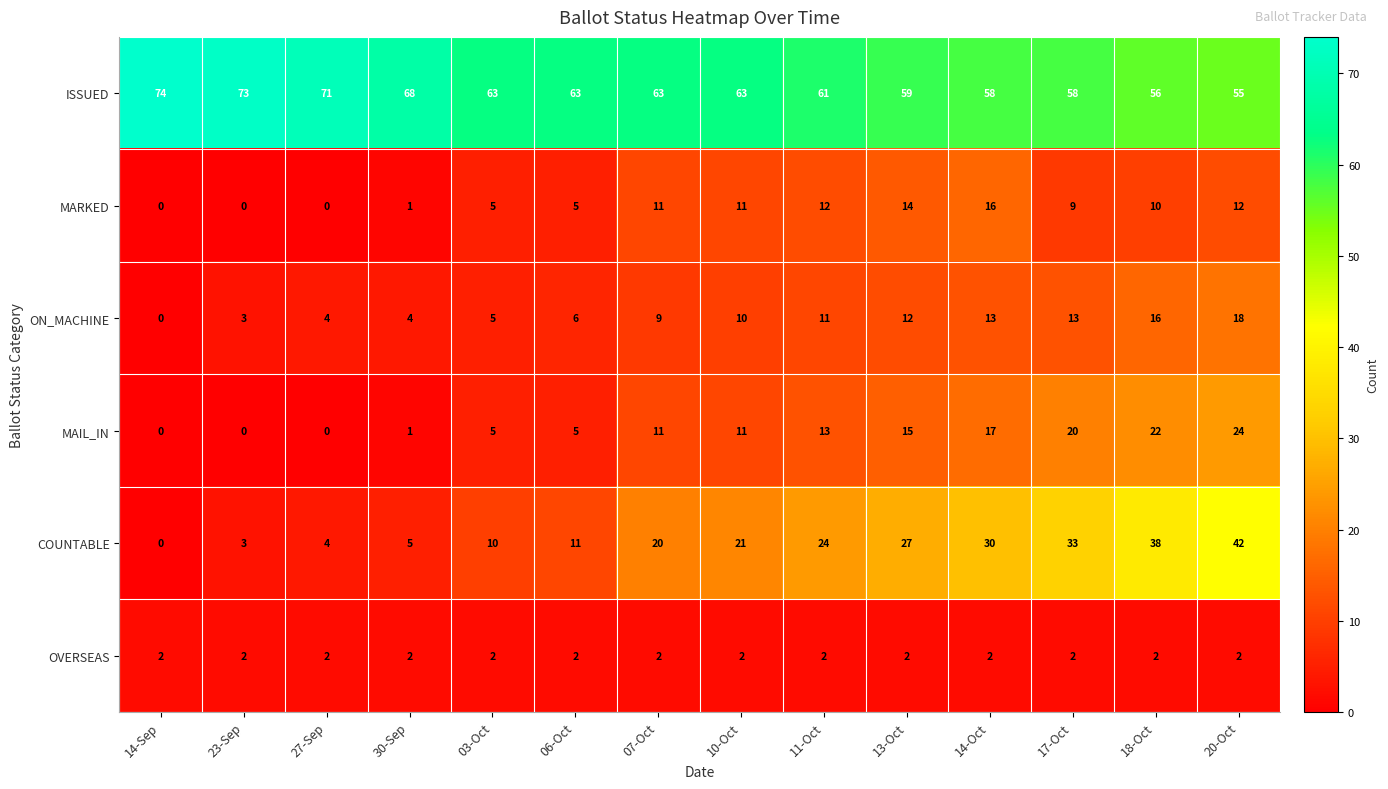

What is the sum of the ON_MACHINE values at 07-Oct and 10-Oct?

19